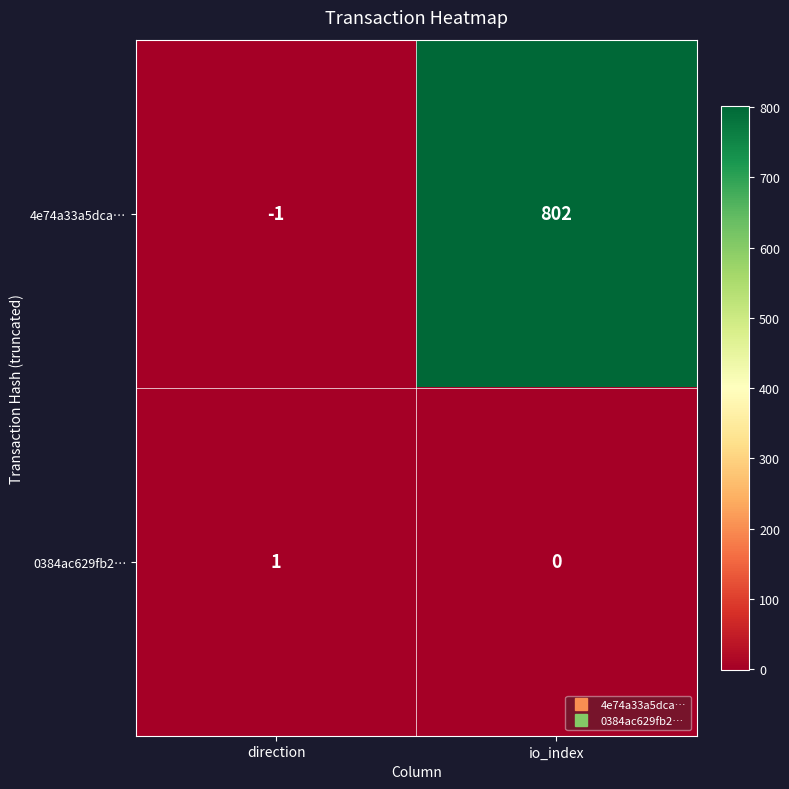

List the labels in order of 0384ac629fb2… value, largest first.

direction, io_index